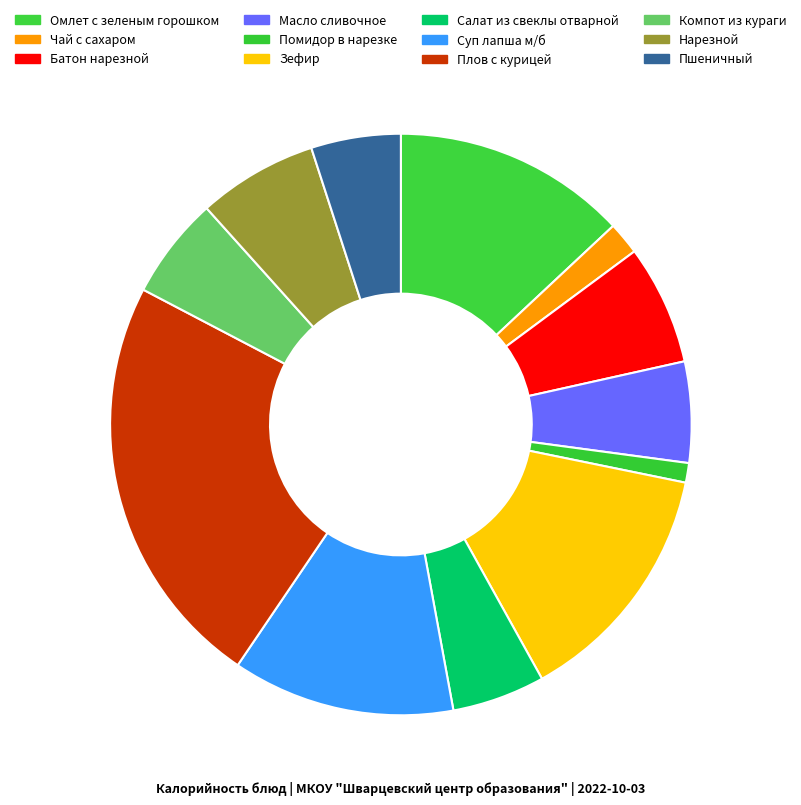

How many segments does this pie chart have?

12